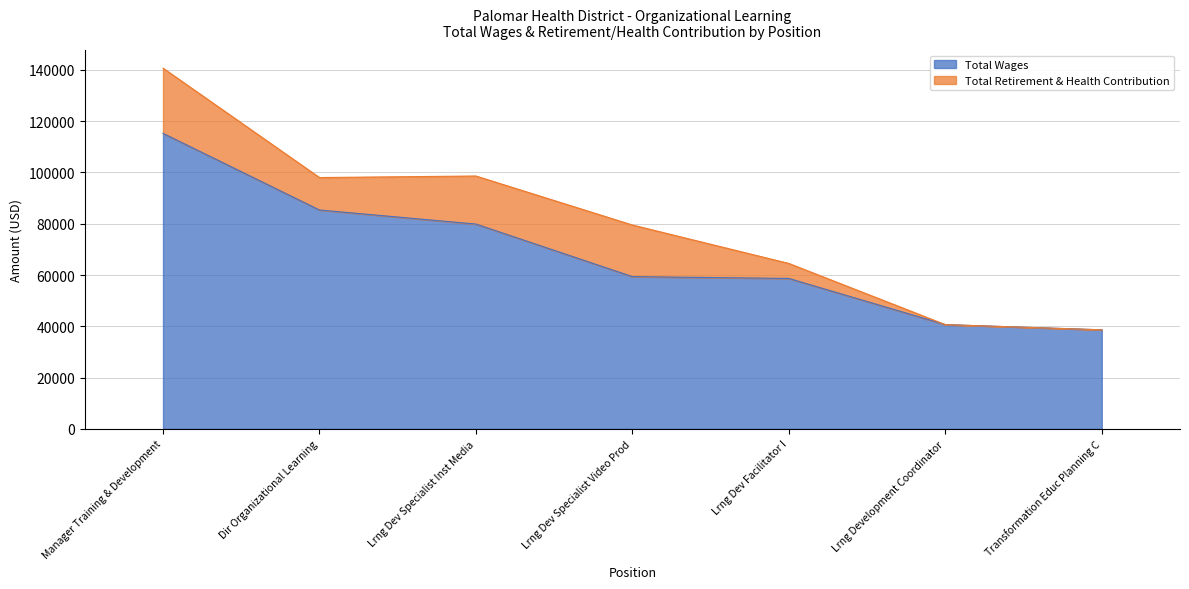

Does the chart have visible grid lines?

Yes